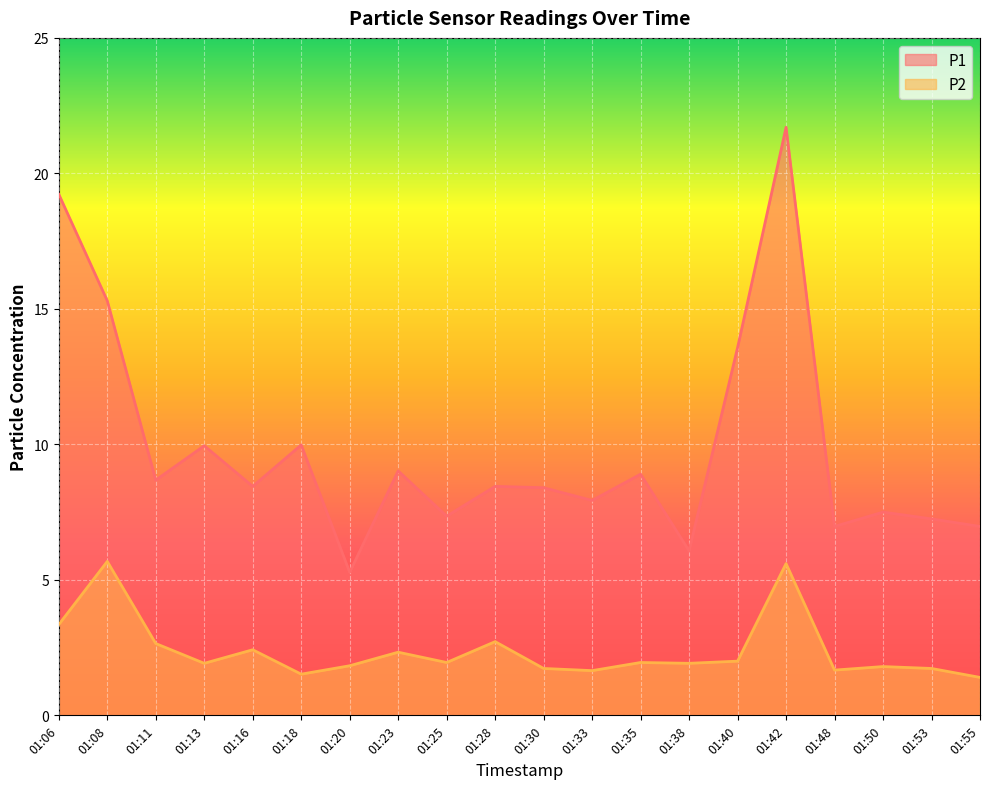

Reading left to right, extract all data points from this chart.

P1: 19.2	15.3	8.7	9.9	8.4	10.0	5.3	9.0	7.3	8.4	8.4	7.9	8.9	6.1	13.6	21.7	7.0	7.5	7.2	7.0
P2: 3.4	5.7	2.6	1.9	2.4	1.5	1.8	2.3	1.9	2.7	1.7	1.6	1.9	1.9	2.0	5.6	1.7	1.8	1.7	1.4